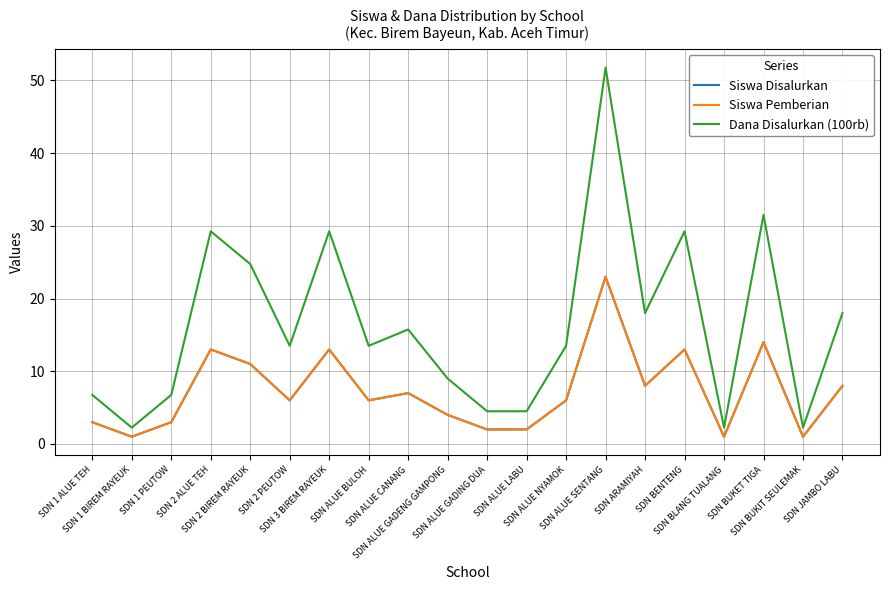

How many interior local peaks does the Siswa Disalurkan series have?

6